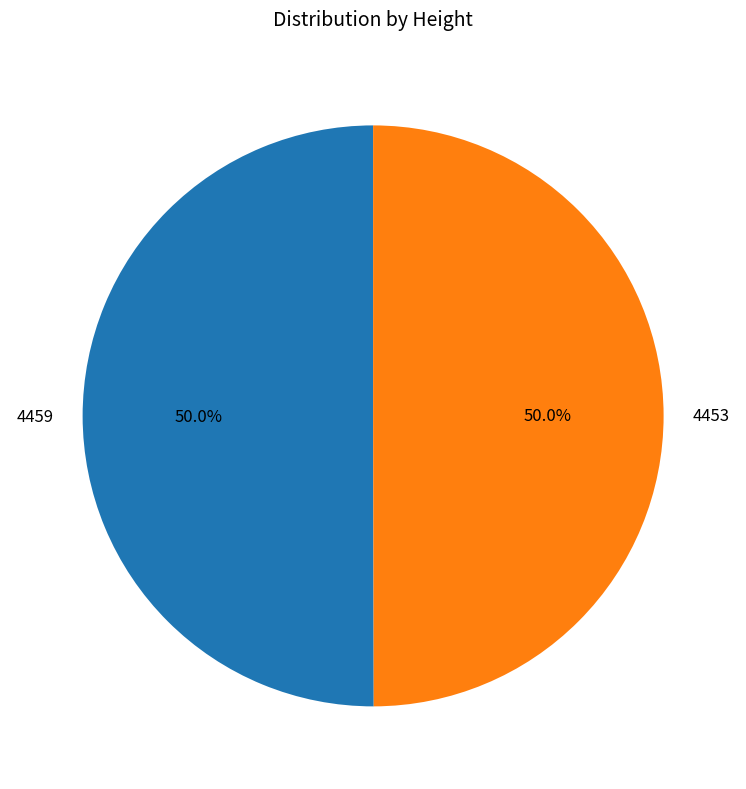

How many segments does this pie chart have?

2